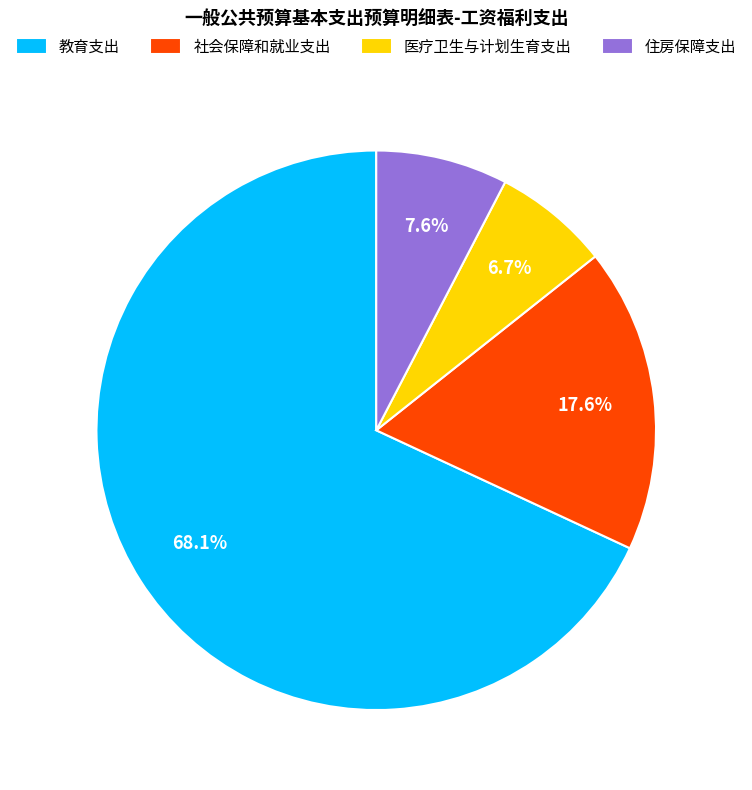

How many segments does this pie chart have?

4